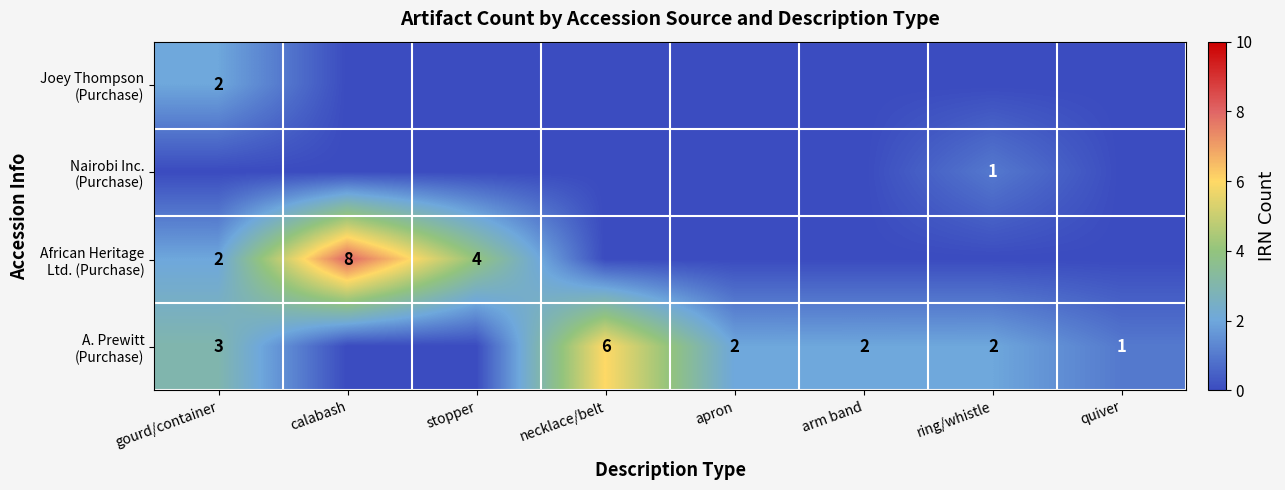

The Nairobi Inc. (Purchase) series shows 0 at stopper. True or false?

False